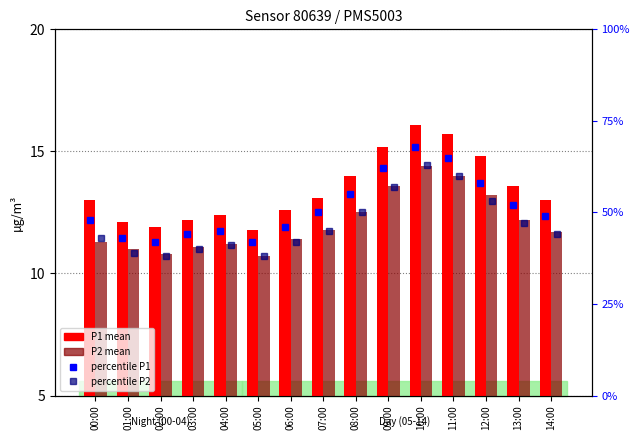

What is the difference between the P1 mean values at 08:00 and 01:00?

1.9